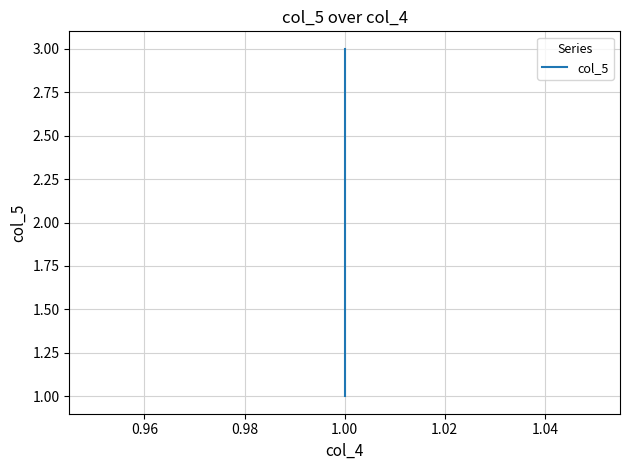

How many lines are shown in the chart?

1